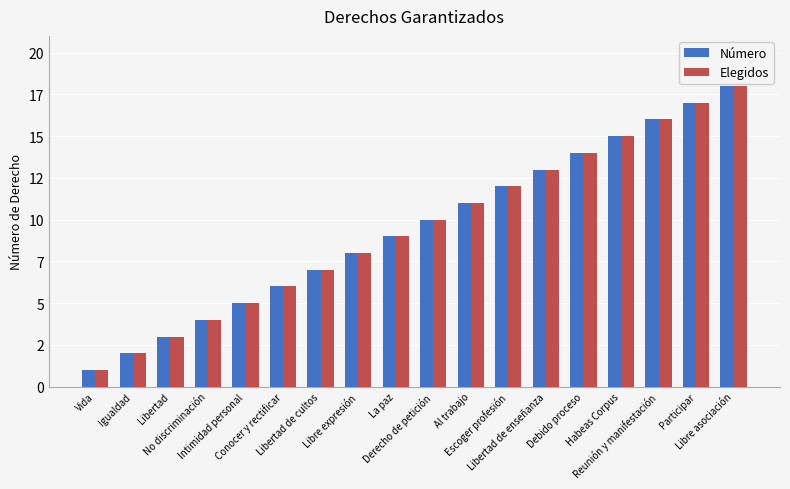

Is the value of Elegidos at Al trabajo greater than the value of Número at Derecho de petición?

Yes